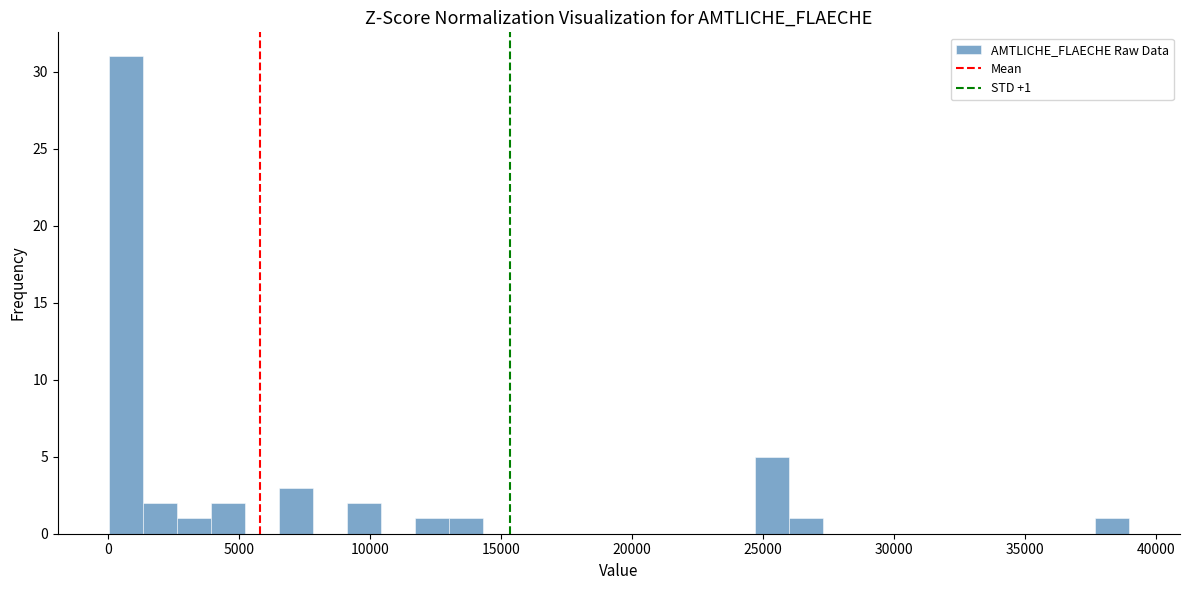

Around what value on the x-axis is the tallest bar? Give the approximate position of its centre, as read against the axis.

500